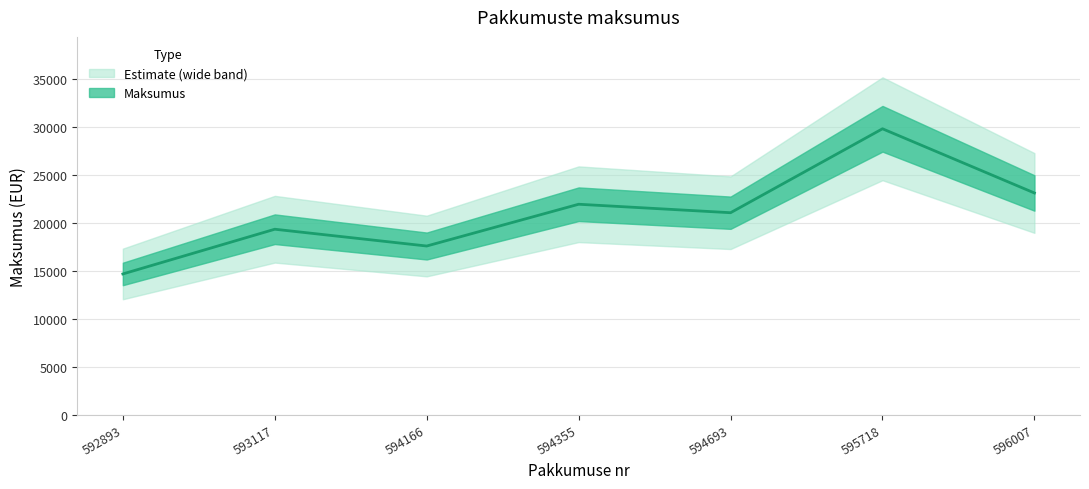

What is the difference between the values at 594166 and 594693?

3477.0